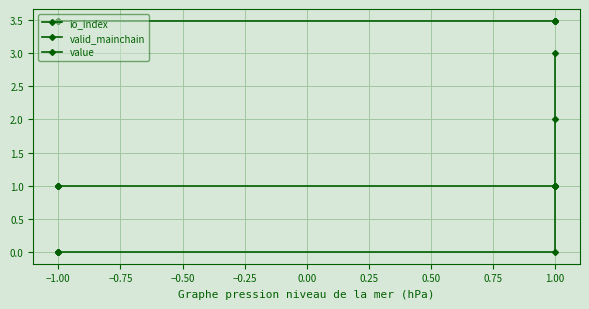

At how many categories does at least one series exceed 2?

8